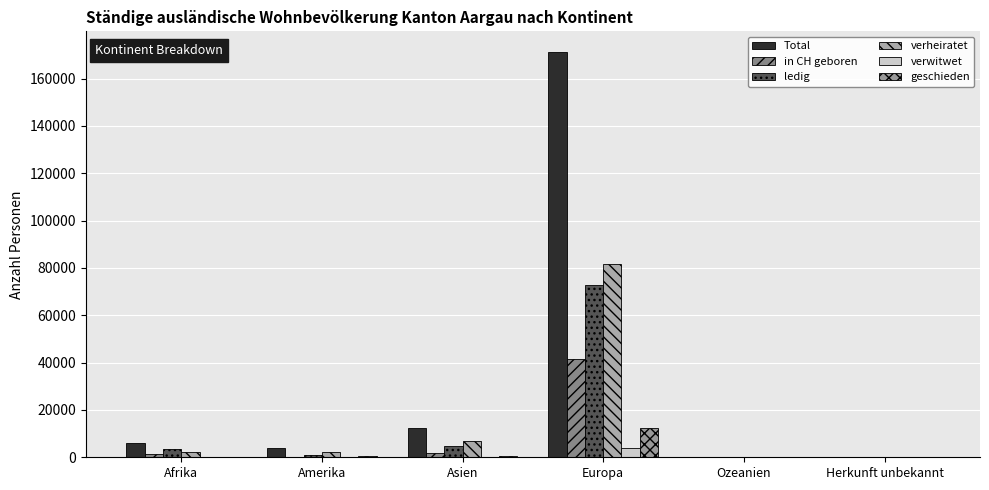

Are the bars grouped side by side (vs. stacked)?

Yes